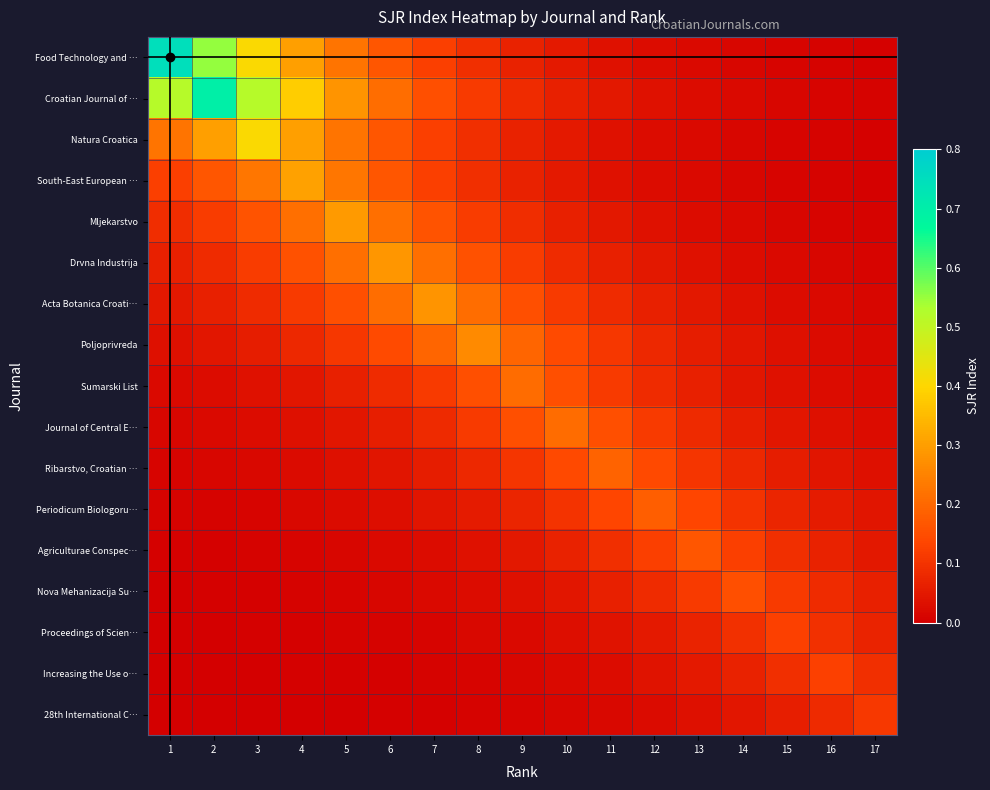

Reading left to right, extract all data points from this chart.

Food Technology and …: 1=0.7	2=0.6	3=0.4	4=0.3	5=0.2	6=0.2	7=0.1	8=0.1	9=0.1	10=0.1	11=0.0	12=0.0	13=0.0	14=0.0	15=0.0	16=0.0	17=0.0
Croatian Journal of …: 1=0.5	2=0.7	3=0.5	4=0.4	5=0.3	6=0.2	7=0.2	8=0.1	9=0.1	10=0.1	11=0.0	12=0.0	13=0.0	14=0.0	15=0.0	16=0.0	17=0.0
Natura Croatica: 1=0.2	2=0.3	3=0.4	4=0.3	5=0.2	6=0.2	7=0.1	8=0.1	9=0.1	10=0.1	11=0.0	12=0.0	13=0.0	14=0.0	15=0.0	16=0.0	17=0.0
South-East European …: 1=0.1	2=0.2	3=0.2	4=0.3	5=0.2	6=0.2	7=0.1	8=0.1	9=0.1	10=0.1	11=0.0	12=0.0	13=0.0	14=0.0	15=0.0	16=0.0	17=0.0
Mljekarstvo: 1=0.1	2=0.1	3=0.2	4=0.2	5=0.3	6=0.2	7=0.2	8=0.1	9=0.1	10=0.1	11=0.0	12=0.0	13=0.0	14=0.0	15=0.0	16=0.0	17=0.0
Drvna Industrija: 1=0.1	2=0.1	3=0.1	4=0.2	5=0.2	6=0.3	7=0.2	8=0.2	9=0.1	10=0.1	11=0.1	12=0.0	13=0.0	14=0.0	15=0.0	16=0.0	17=0.0
Acta Botanica Croati…: 1=0.0	2=0.1	3=0.1	4=0.1	5=0.2	6=0.2	7=0.3	8=0.2	9=0.2	10=0.1	11=0.1	12=0.1	13=0.0	14=0.0	15=0.0	16=0.0	17=0.0
Poljoprivreda: 1=0.0	2=0.0	3=0.1	4=0.1	5=0.1	6=0.1	7=0.2	8=0.3	9=0.2	10=0.1	11=0.1	12=0.1	13=0.1	14=0.0	15=0.0	16=0.0	17=0.0
Sumarski List: 1=0.0	2=0.0	3=0.0	4=0.0	5=0.1	6=0.1	7=0.1	8=0.2	9=0.2	10=0.2	11=0.1	12=0.1	13=0.1	14=0.0	15=0.0	16=0.0	17=0.0
Journal of Central E…: 1=0.0	2=0.0	3=0.0	4=0.0	5=0.0	6=0.1	7=0.1	8=0.1	9=0.2	10=0.2	11=0.2	12=0.1	13=0.1	14=0.1	15=0.0	16=0.0	17=0.0
Ribarstvo, Croatian …: 1=0.0	2=0.0	3=0.0	4=0.0	5=0.0	6=0.0	7=0.1	8=0.1	9=0.1	10=0.1	11=0.2	12=0.1	13=0.1	14=0.1	15=0.1	16=0.0	17=0.0
Periodicum Biologoru…: 1=0.0	2=0.0	3=0.0	4=0.0	5=0.0	6=0.0	7=0.0	8=0.1	9=0.1	10=0.1	11=0.1	12=0.2	13=0.1	14=0.1	15=0.1	16=0.1	17=0.0
Agriculturae Conspec…: 1=0.0	2=0.0	3=0.0	4=0.0	5=0.0	6=0.0	7=0.0	8=0.0	9=0.0	10=0.1	11=0.1	12=0.1	13=0.2	14=0.1	15=0.1	16=0.1	17=0.0
Nova Mehanizacija Su…: 1=0.0	2=0.0	3=0.0	4=0.0	5=0.0	6=0.0	7=0.0	8=0.0	9=0.0	10=0.0	11=0.1	12=0.1	13=0.1	14=0.2	15=0.1	16=0.1	17=0.1
Proceedings of Scien…: 1=0.0	2=0.0	3=0.0	4=0.0	5=0.0	6=0.0	7=0.0	8=0.0	9=0.0	10=0.0	11=0.0	12=0.1	13=0.1	14=0.1	15=0.1	16=0.1	17=0.1
Increasing the Use o…: 1=0.0	2=0.0	3=0.0	4=0.0	5=0.0	6=0.0	7=0.0	8=0.0	9=0.0	10=0.0	11=0.0	12=0.0	13=0.1	14=0.1	15=0.1	16=0.1	17=0.1
28th International C…: 1=0.0	2=0.0	3=0.0	4=0.0	5=0.0	6=0.0	7=0.0	8=0.0	9=0.0	10=0.0	11=0.0	12=0.0	13=0.0	14=0.0	15=0.1	16=0.1	17=0.1